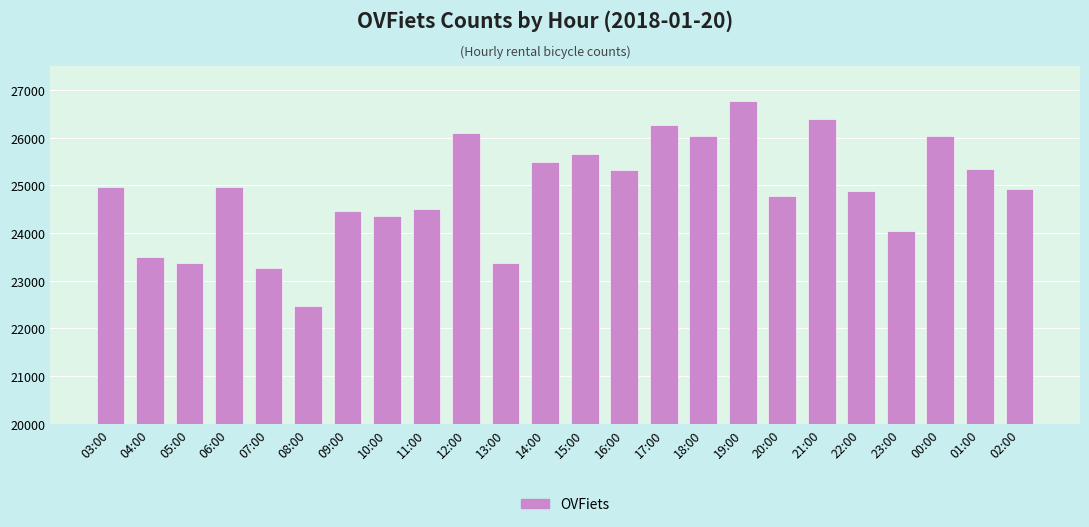

Does the chart contain stacked bars?

No